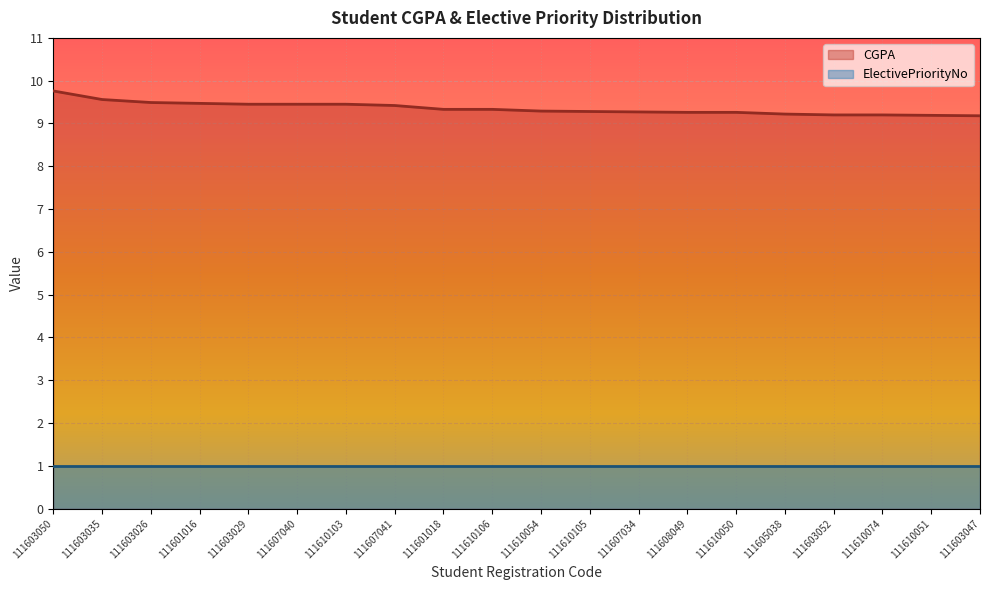

Where is the data nearest to the value 9?

111603047